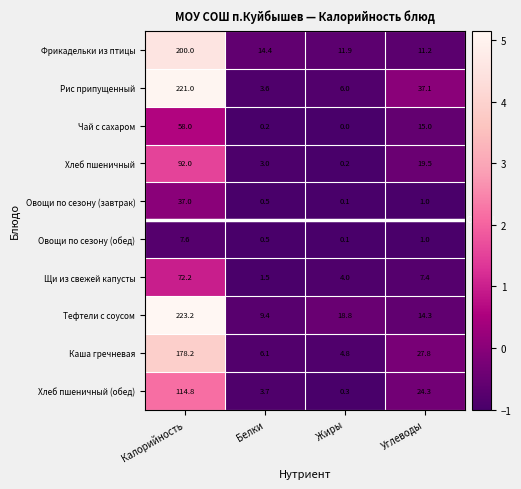

Between Калорийность and Белки, which series saw the biggest shift?

Рис припущенный